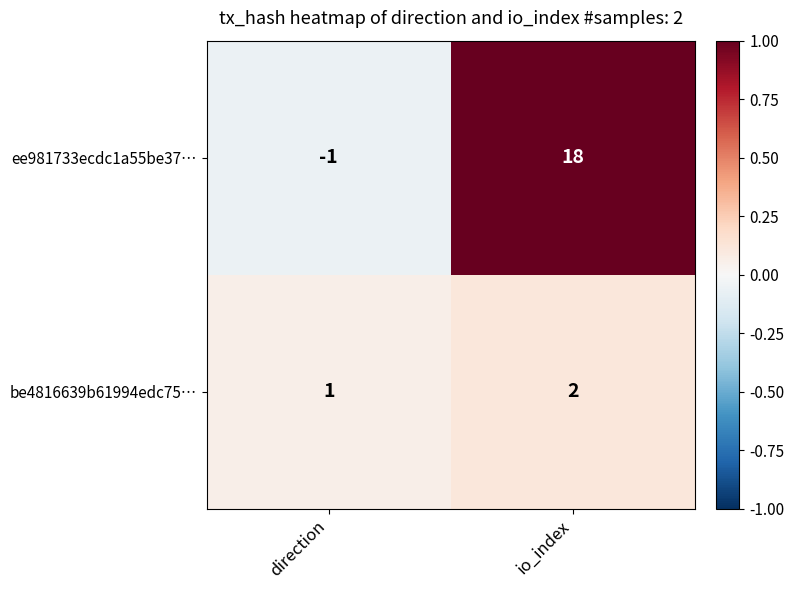

At which category is the sum across all series the highest?

io_index